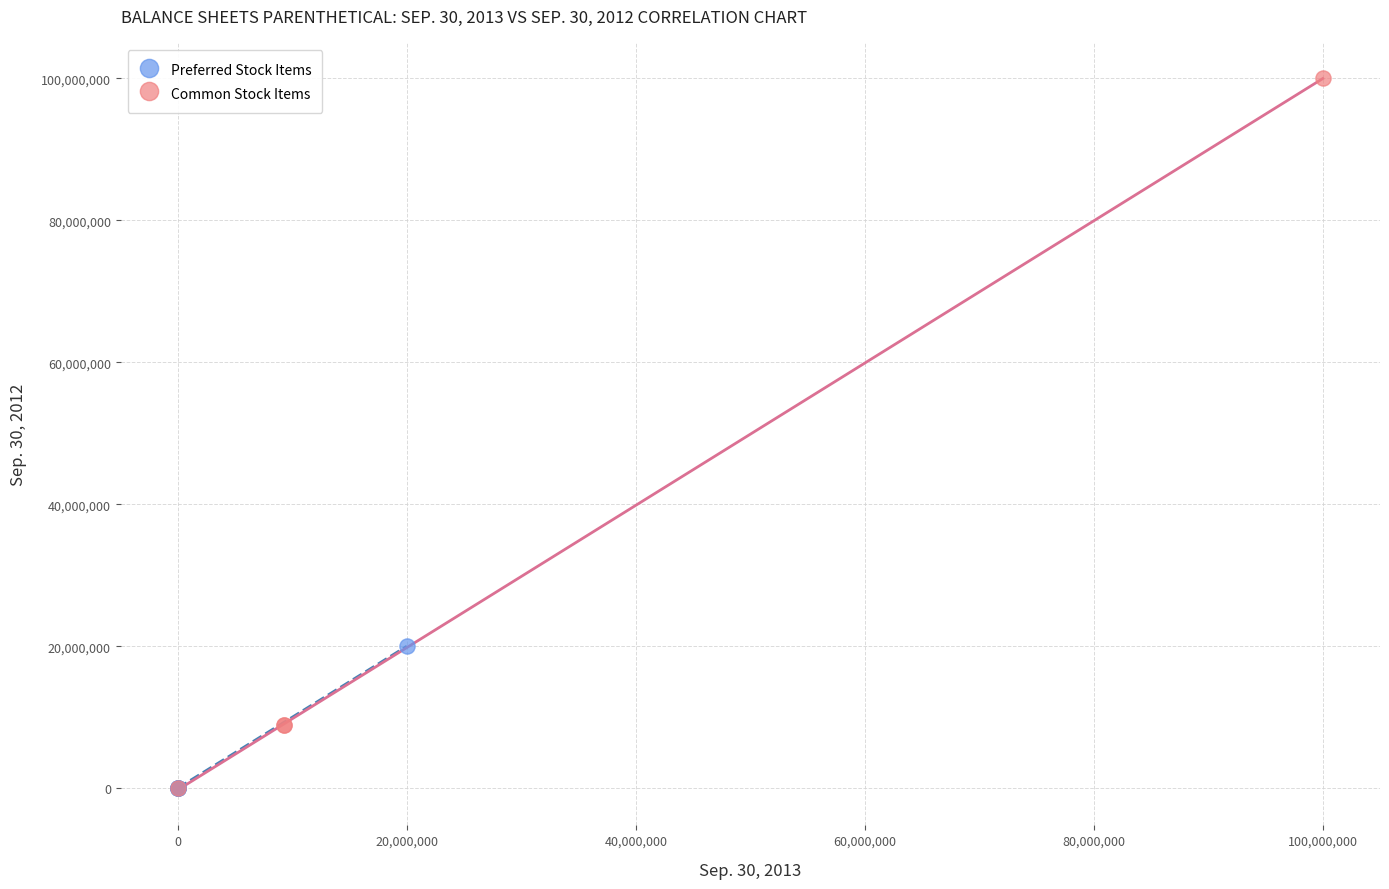

Which series has the widest spread of Y values?

Common Stock Items